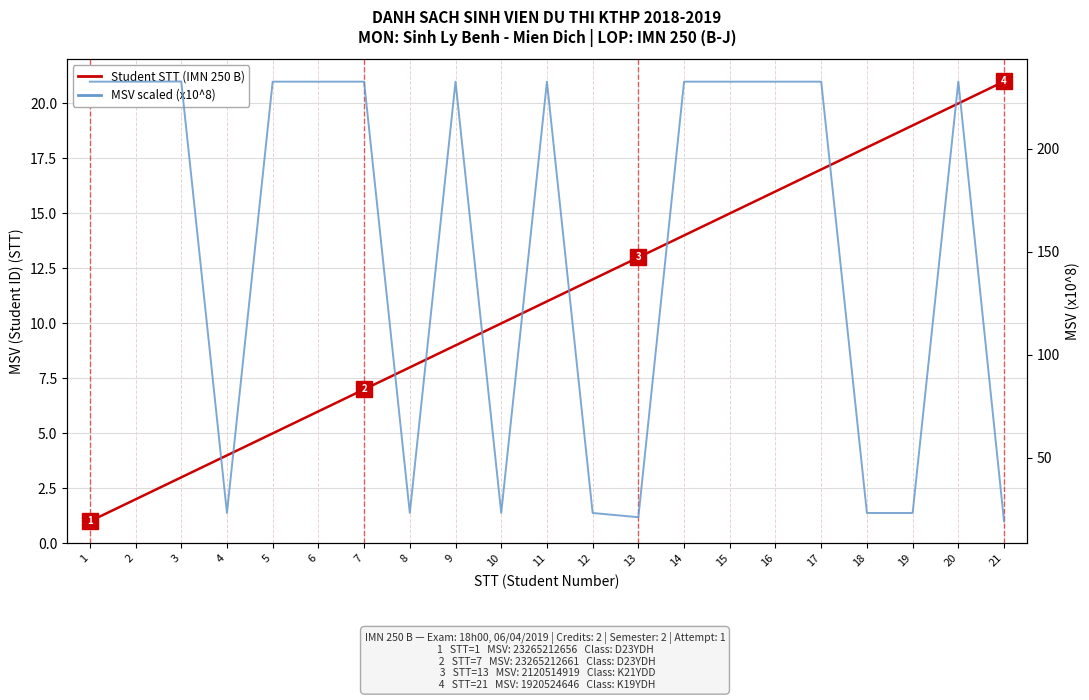

At 8, list the series in order from smallest to largest.

Student STT (IMN 250 B), MSV scaled (x10^8)